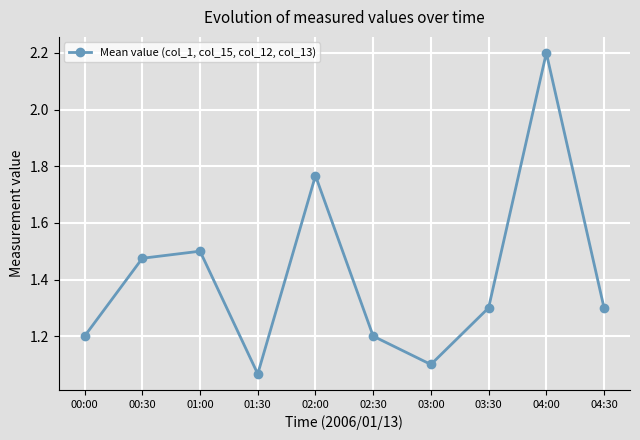

What is the change in value from 02:00 to 04:30?

-0.5